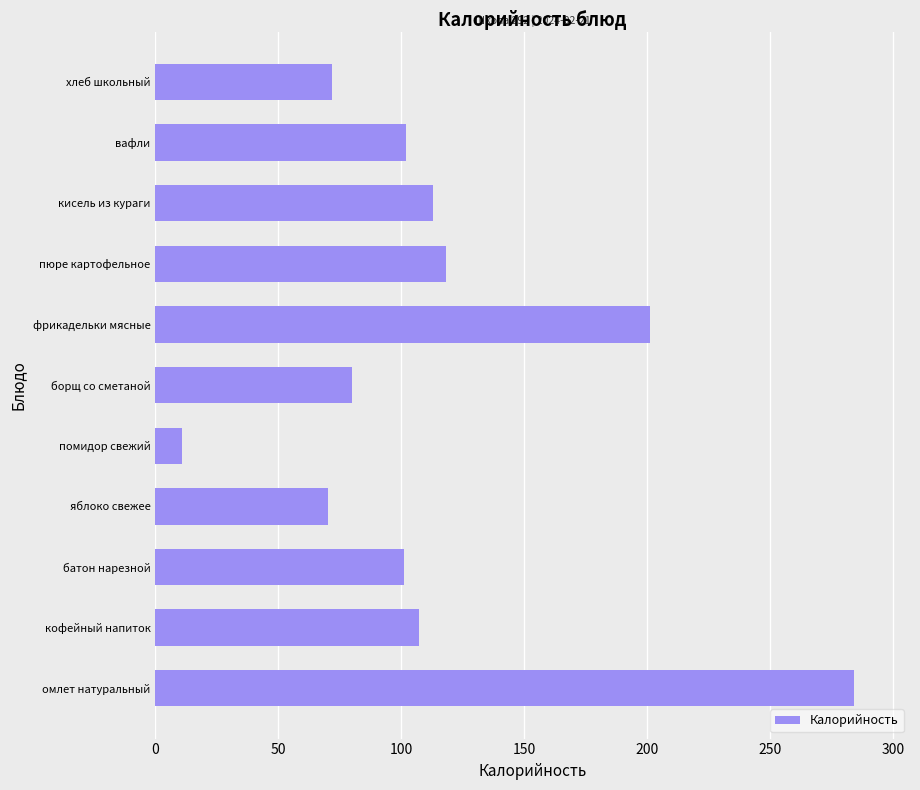

Does the chart contain any negative values?

No